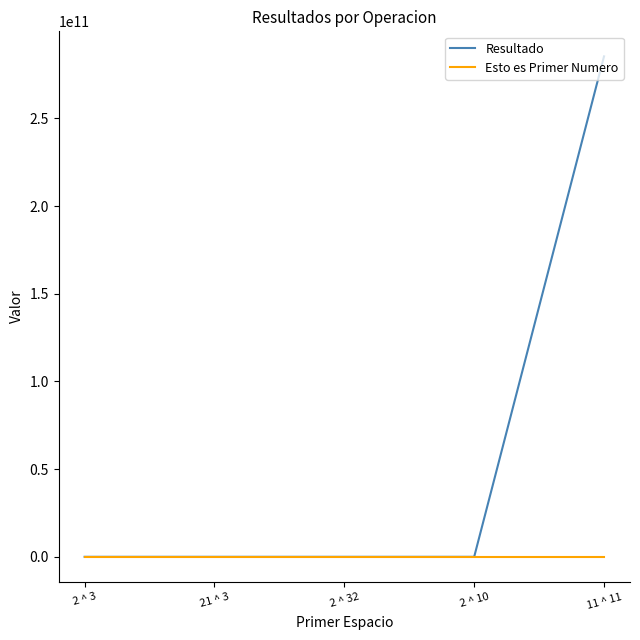

What are all the series names shown in the legend?

Resultado, Esto es Primer Numero